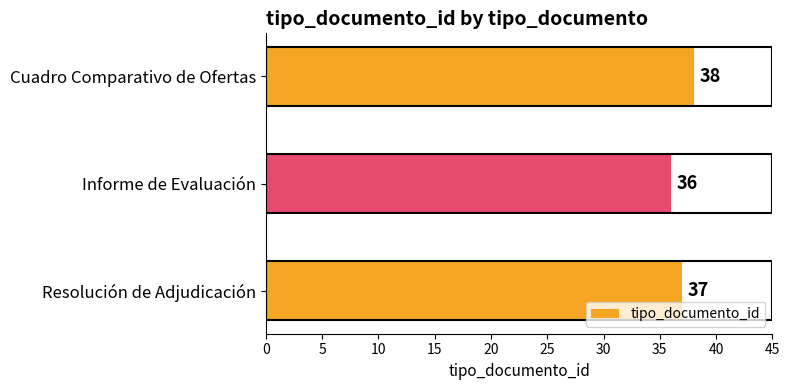

What is the average value?

37